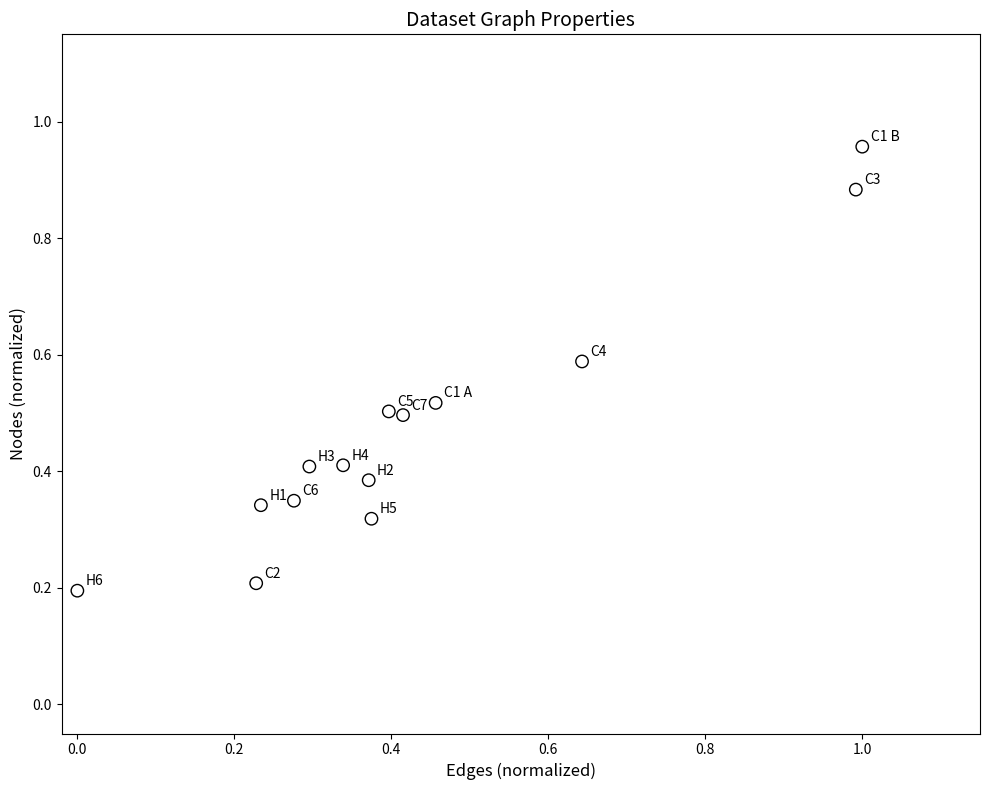

What is the range of Y values (max minus min)?

0.8